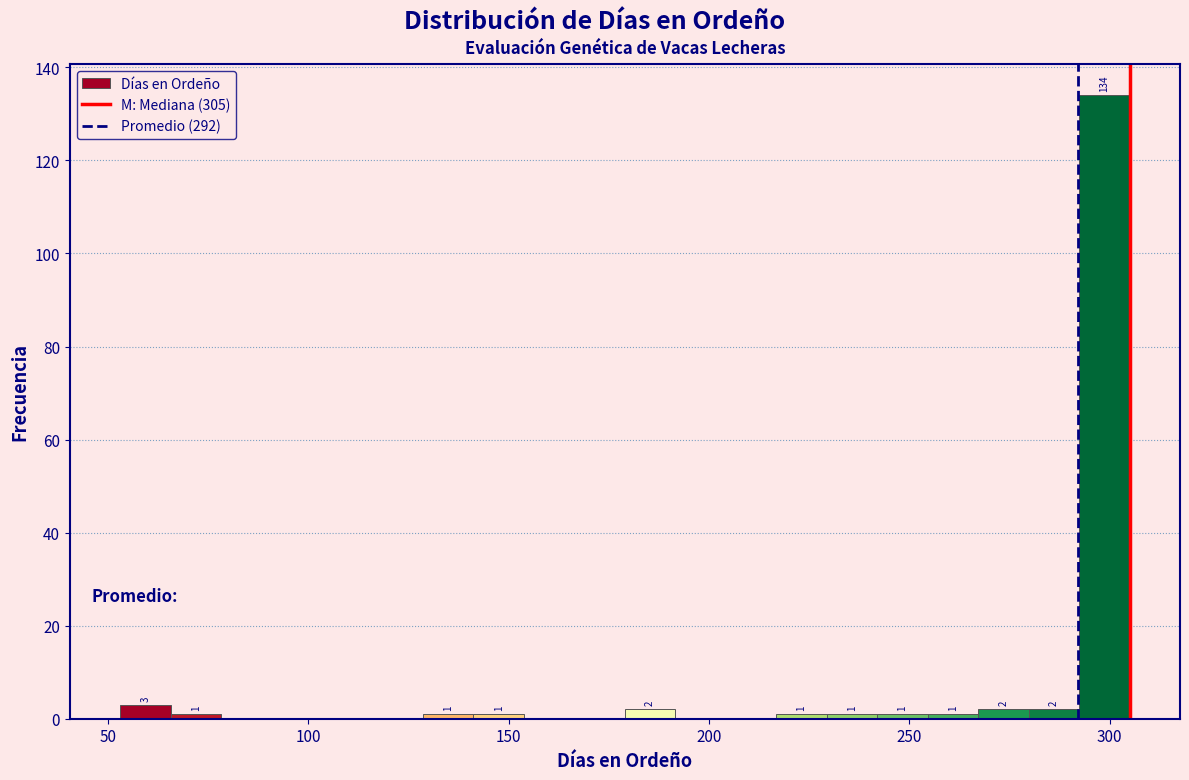

Read against the x-axis, roughly where is the centre of the tallest bar?

300